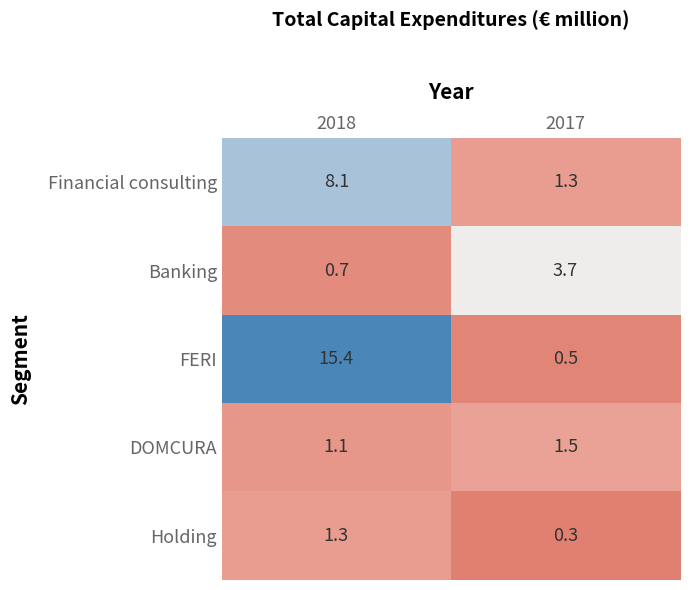

What is the sum of the Financial consulting values at 2017 and 2018?

9.4